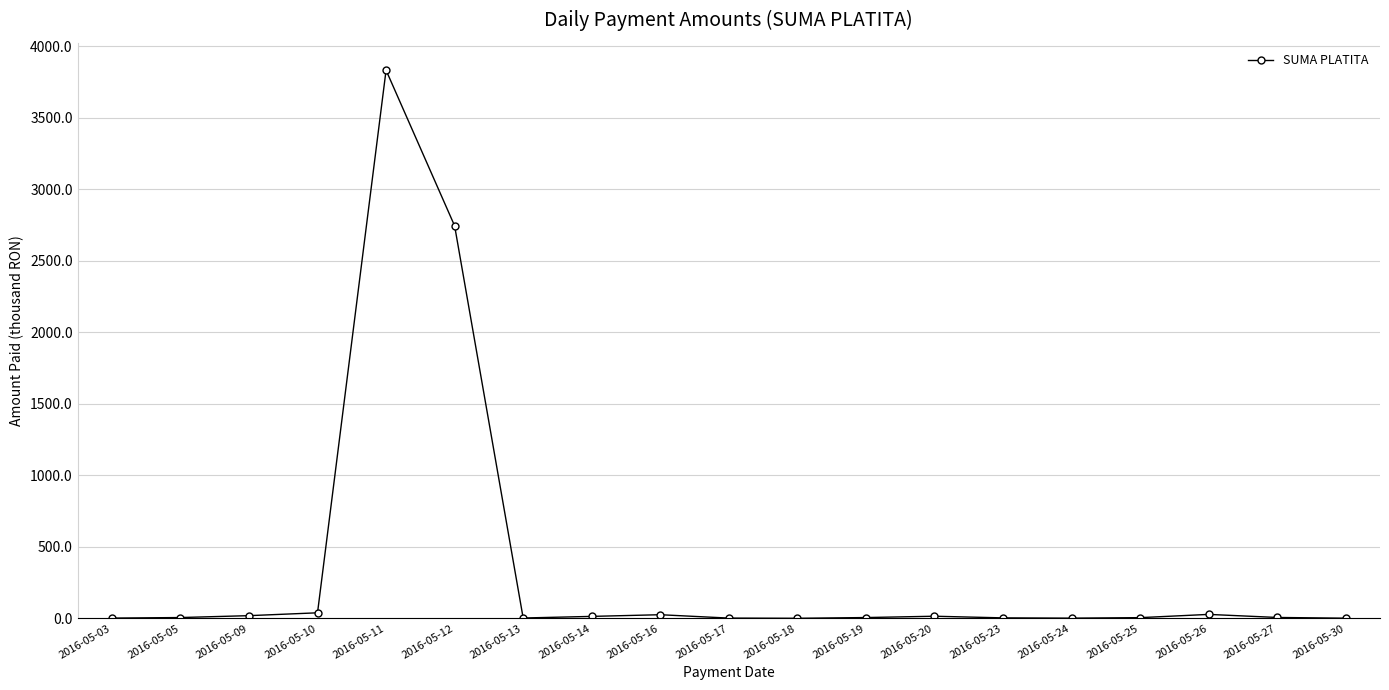

What is the average value?

354.8